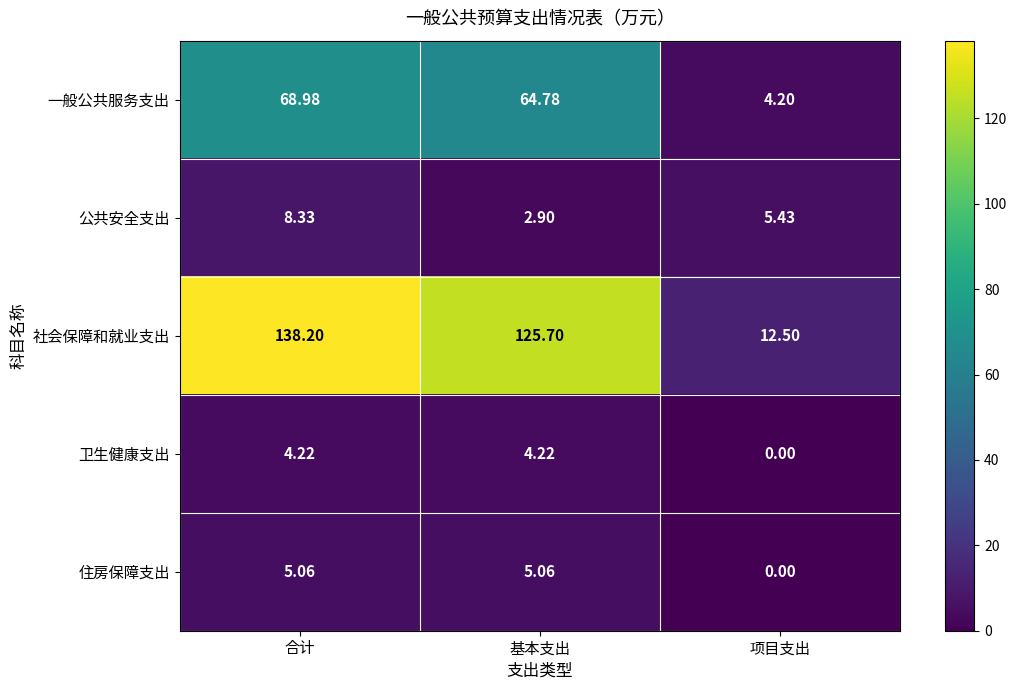

Between 基本支出 and 项目支出, which series saw the biggest shift?

社会保障和就业支出